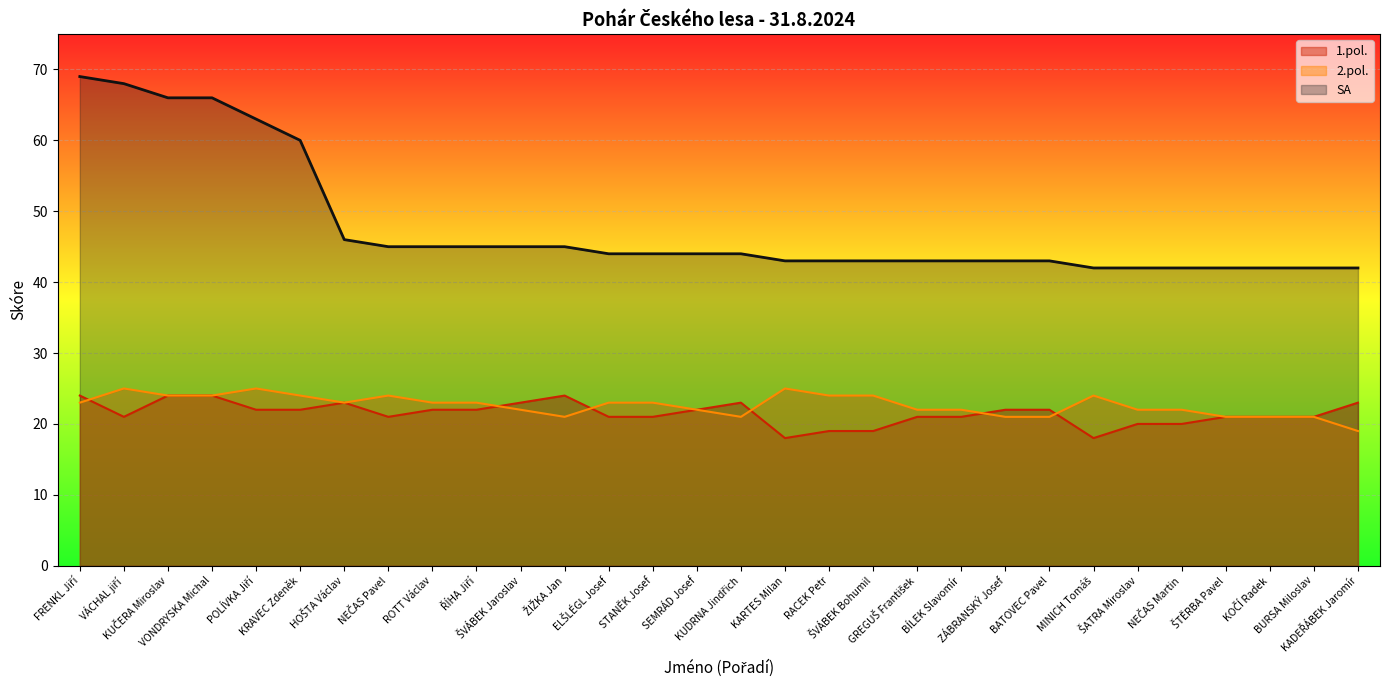

The value of SA at BÍLEK Slavomír is 43. True or false?

True